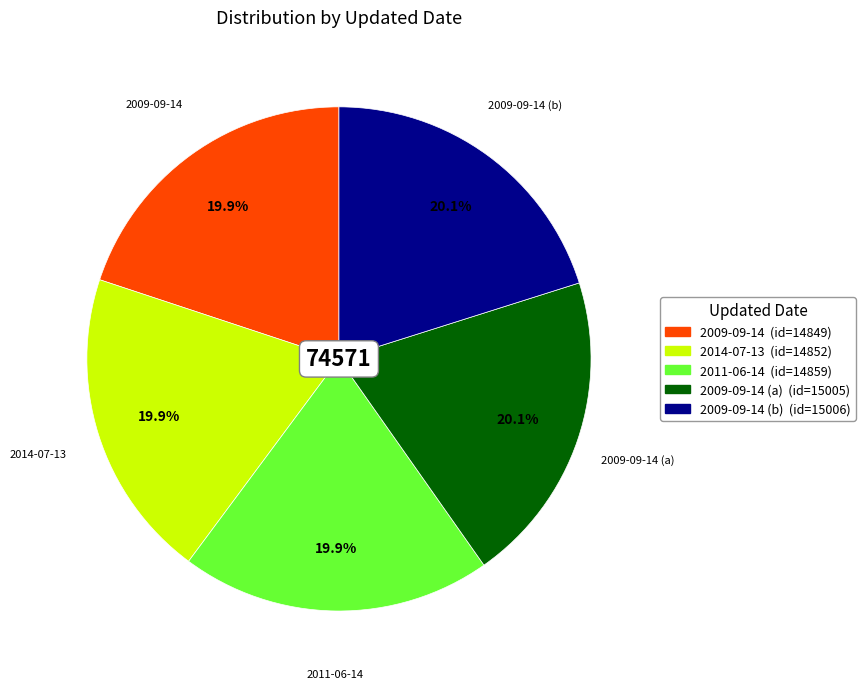

Count the number of slices in the pie.

5